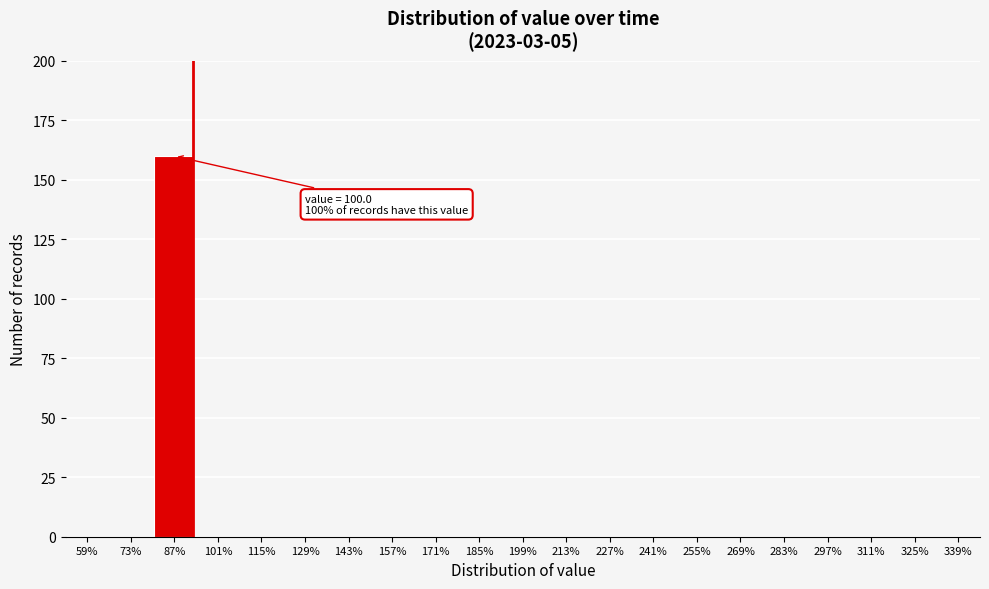

Reading right to left, list all the values displayed in this chart.

339%=0	325%=0	311%=0	297%=0	283%=0	269%=0	255%=0	241%=0	227%=0	213%=0	199%=0	185%=0	171%=0	157%=0	143%=0	129%=0	115%=0	101%=0	87%=160	73%=0	59%=0